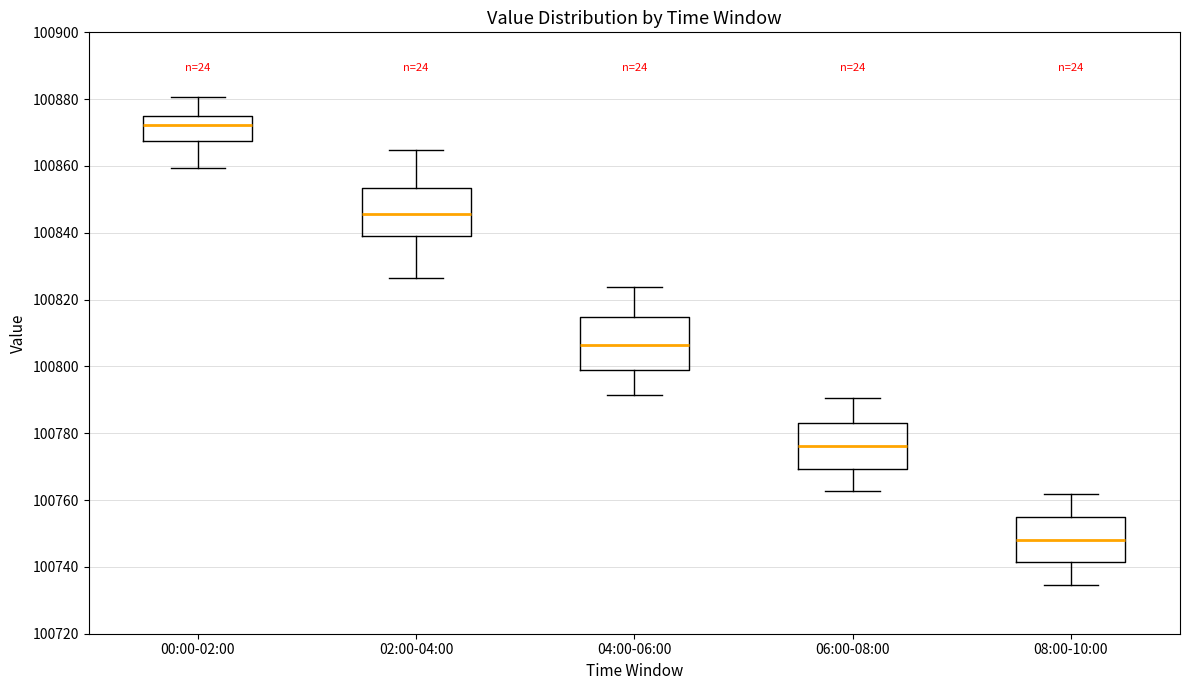

Reading left to right, transcribe this box plot: for each box, give where its median line is, the range the box spans, and where its two whiskers end, as read against the y-axis. The values are not printed on the chart, so give them approximately, as read against the axis.

00:00-02:00: median 100872, box 100868 to 100876, whiskers 100860 to 100880
02:00-04:00: median 100846, box 100840 to 100854, whiskers 100826 to 100864
04:00-06:00: median 100806, box 100798 to 100814, whiskers 100792 to 100824
06:00-08:00: median 100776, box 100770 to 100784, whiskers 100762 to 100790
08:00-10:00: median 100748, box 100742 to 100754, whiskers 100734 to 100762